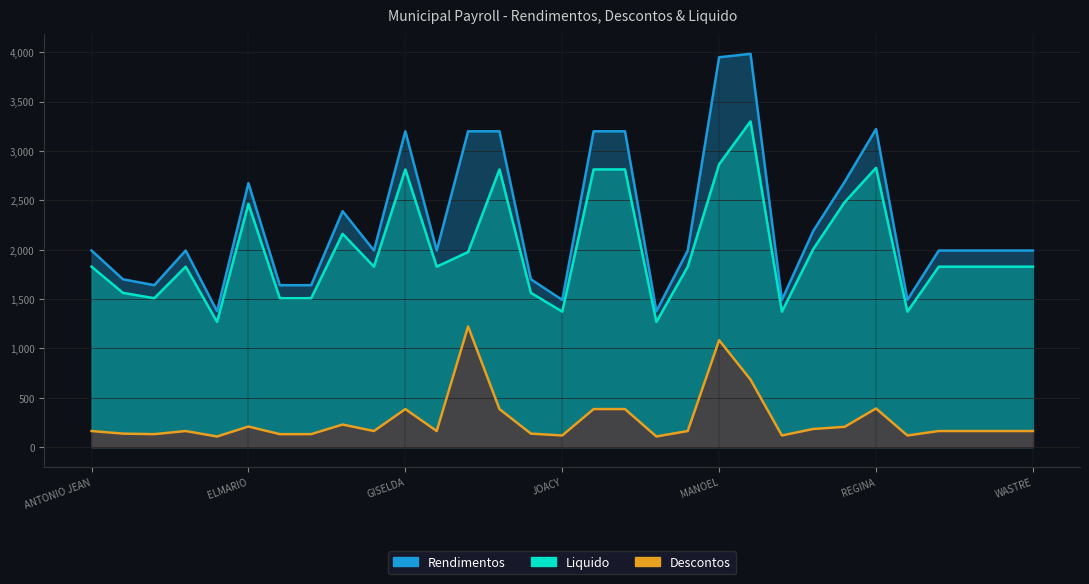

How many values in the Rendimentos series exceed 1992?

21